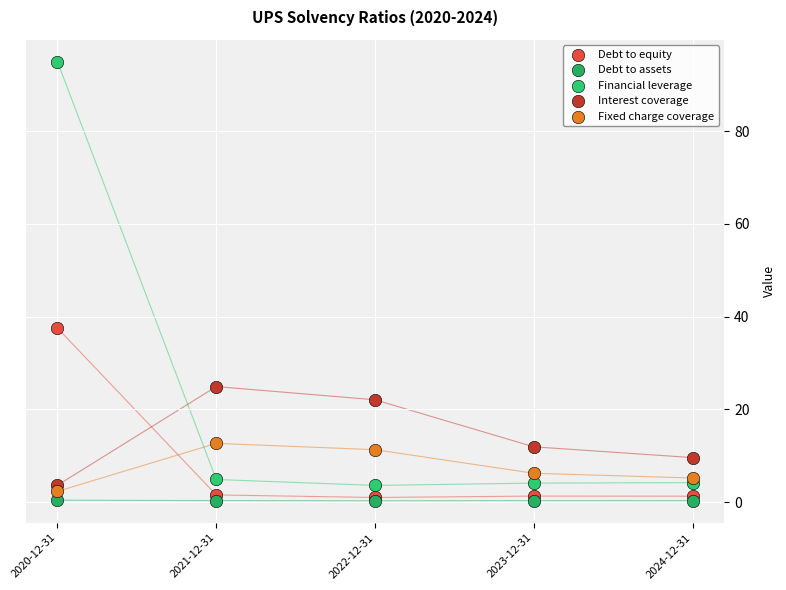

Across all series, what Y value is closest to 47?

37.5